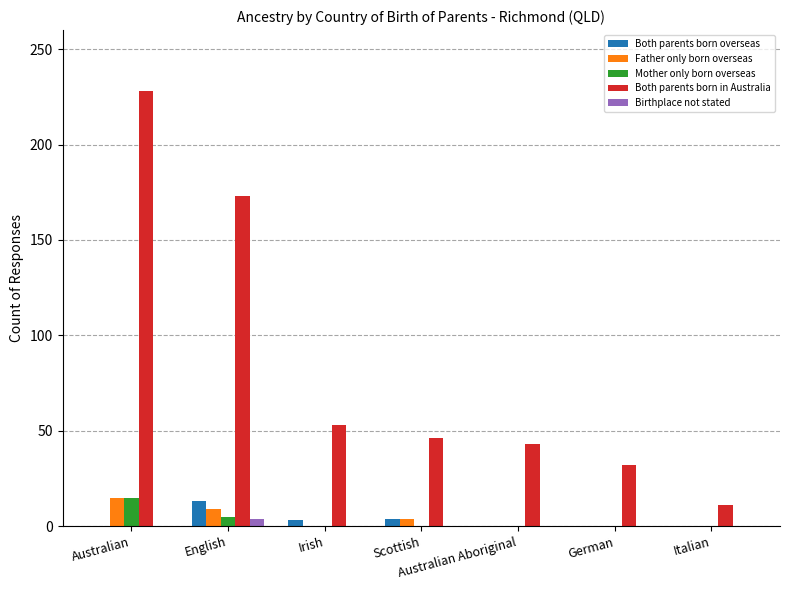

What are all the series names shown in the legend?

Both parents born overseas, Father only born overseas, Mother only born overseas, Both parents born in Australia, Birthplace not stated